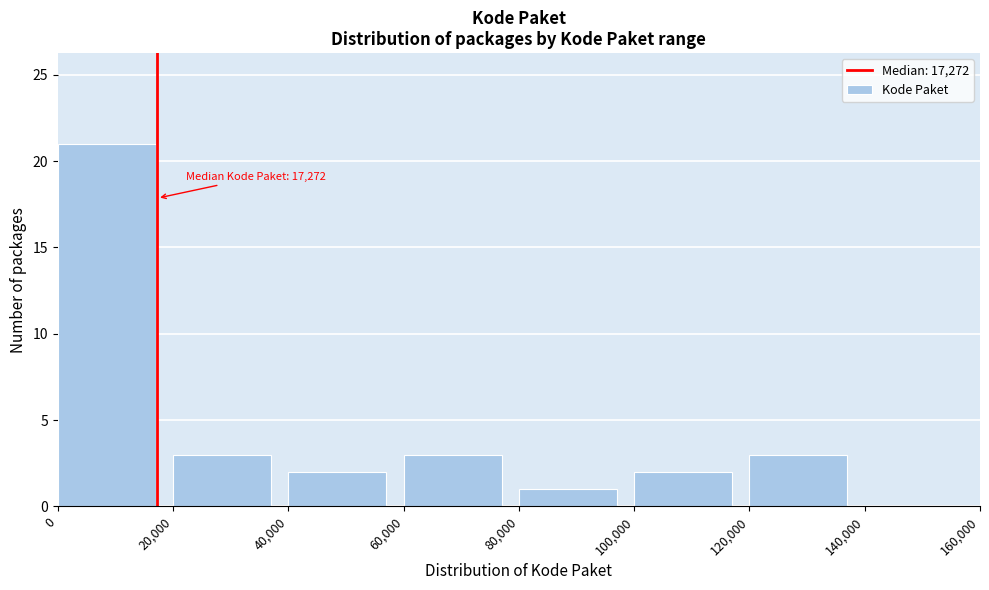

Over which range of the x-axis is the bar tallest?

0 to 20,000